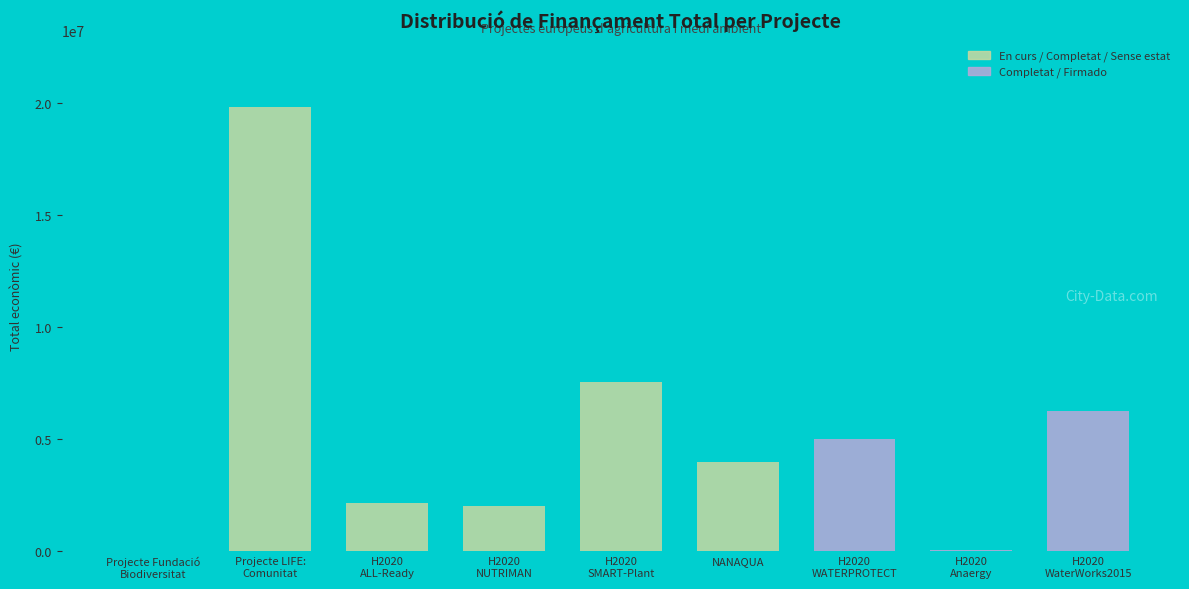

Reading left to right, list all the values displayed in this chart.

0	19829878	2136174	1999927	7536300	3981772	4997006	50000	6267994